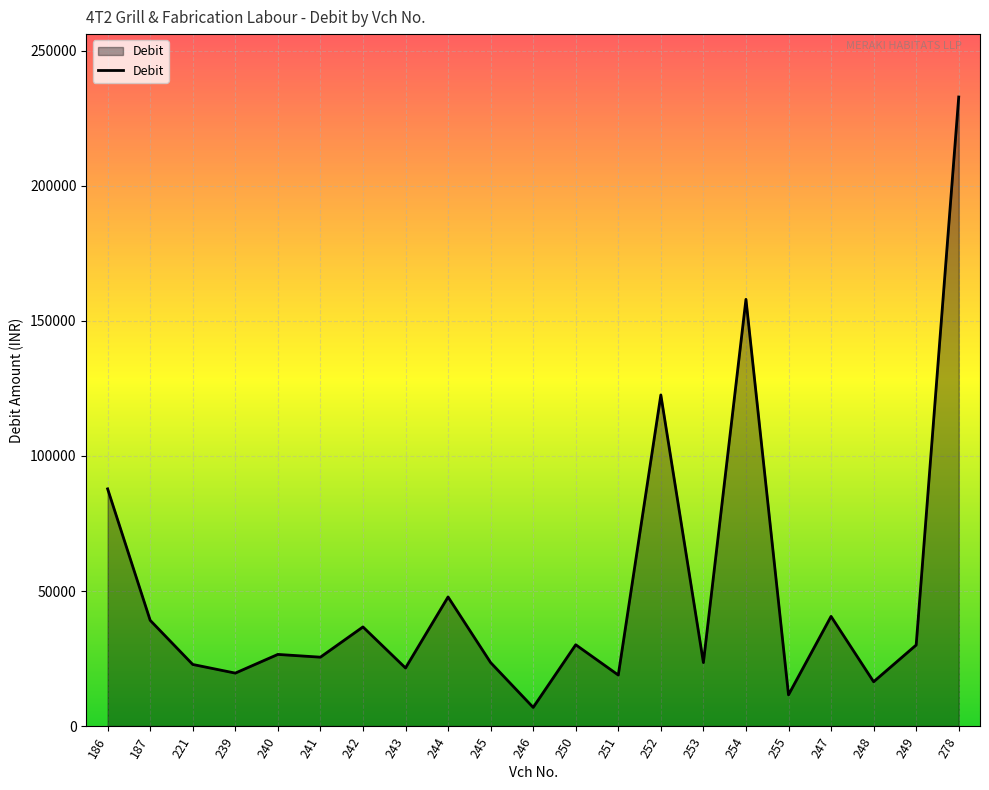

Is it true that the value at 241 is 25500?

True